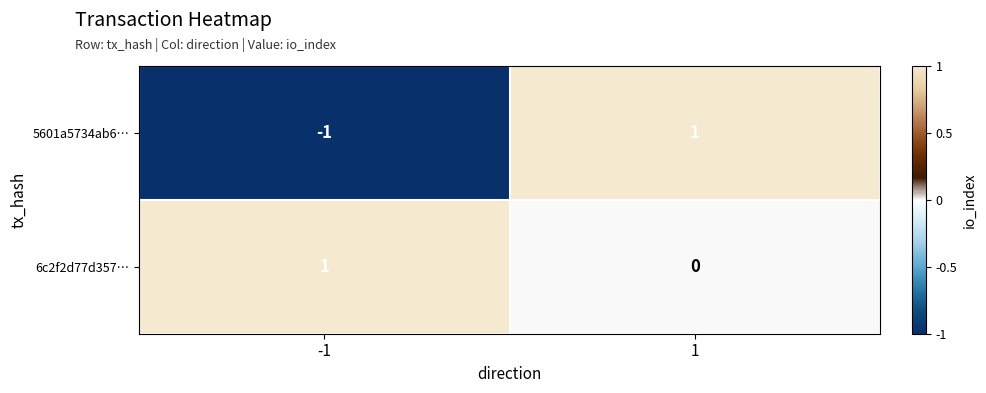

True or false: 5601a5734ab6… has a value of -1 at -1.

True